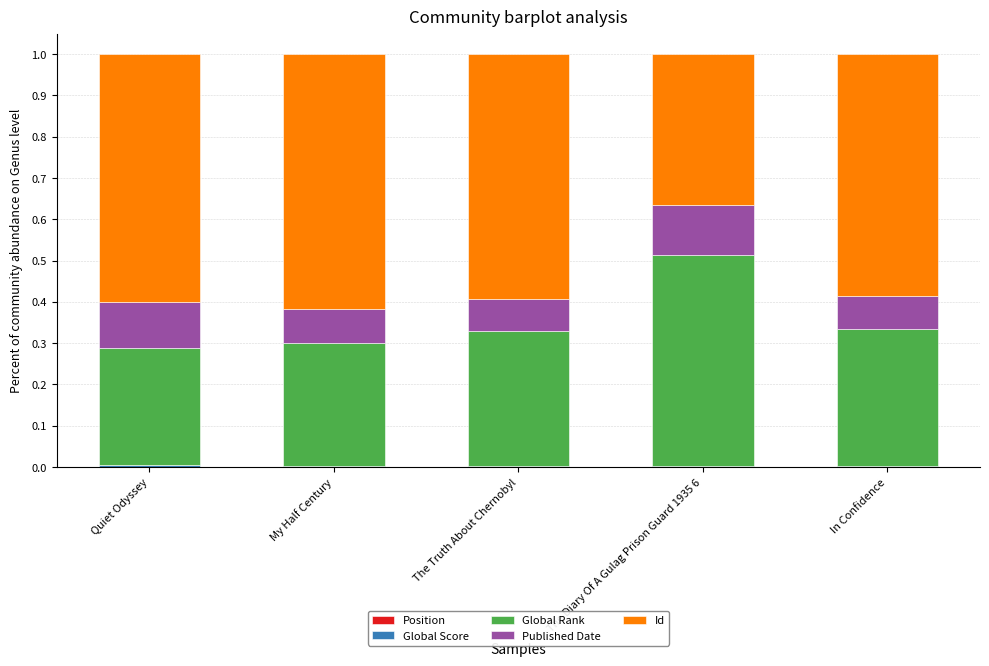

Which series has the largest range (max minus min)?

Id